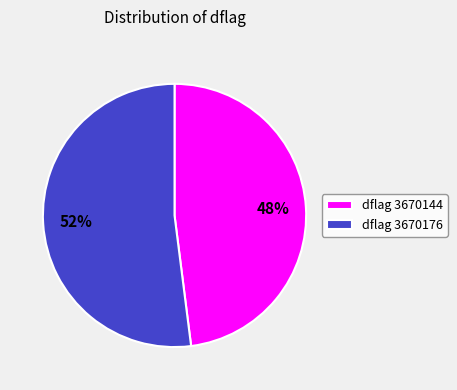

Count the number of slices in the pie.

2